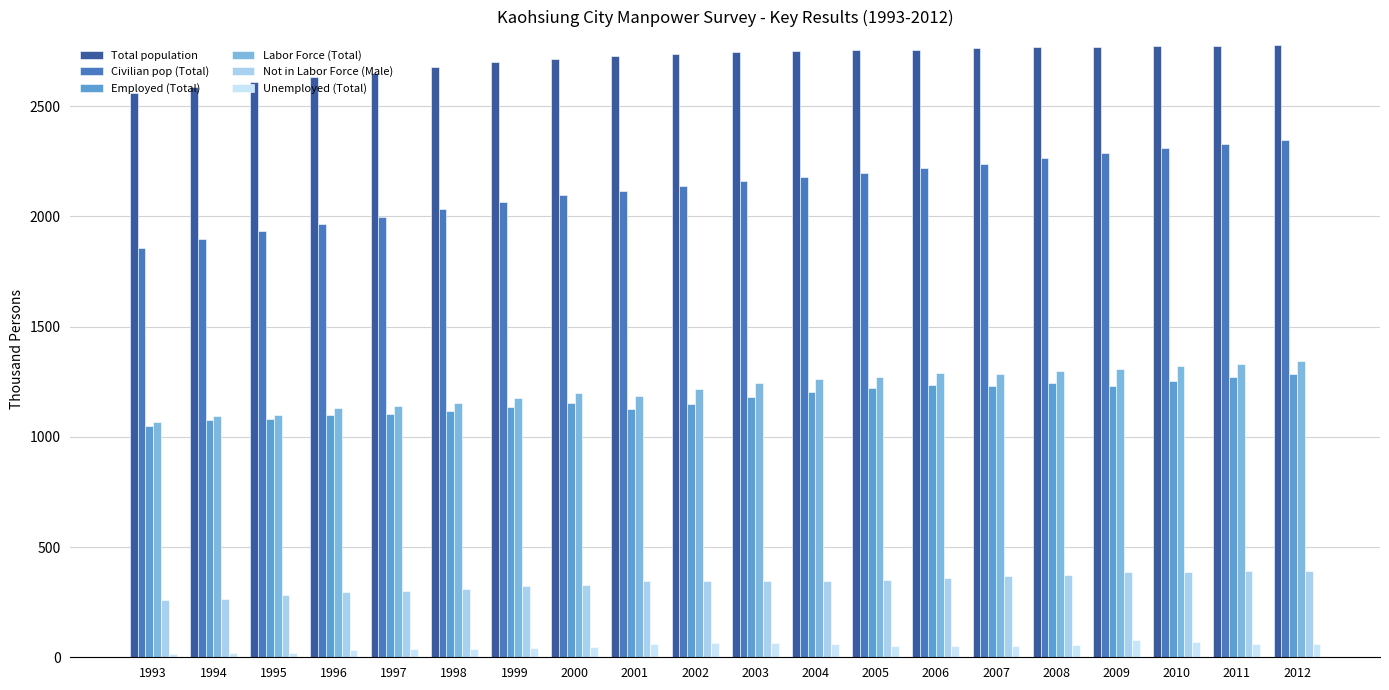

How many data points in Employed (Total) are less than 1181?

10